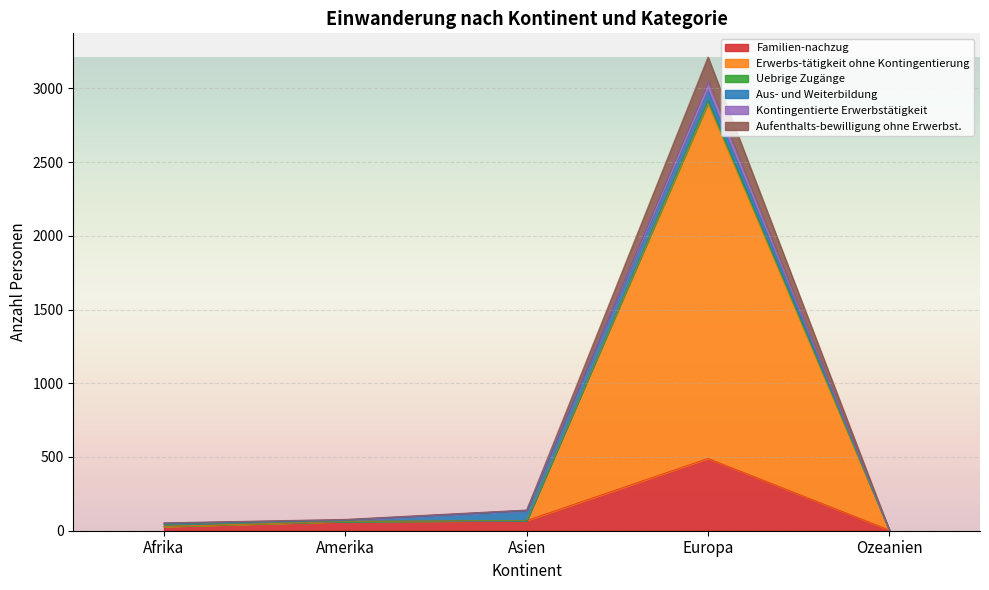

In Erwerbs-tätigkeit ohne Kontingentierung, how many points are higher than both neighbors (excluding endpoints)?

1